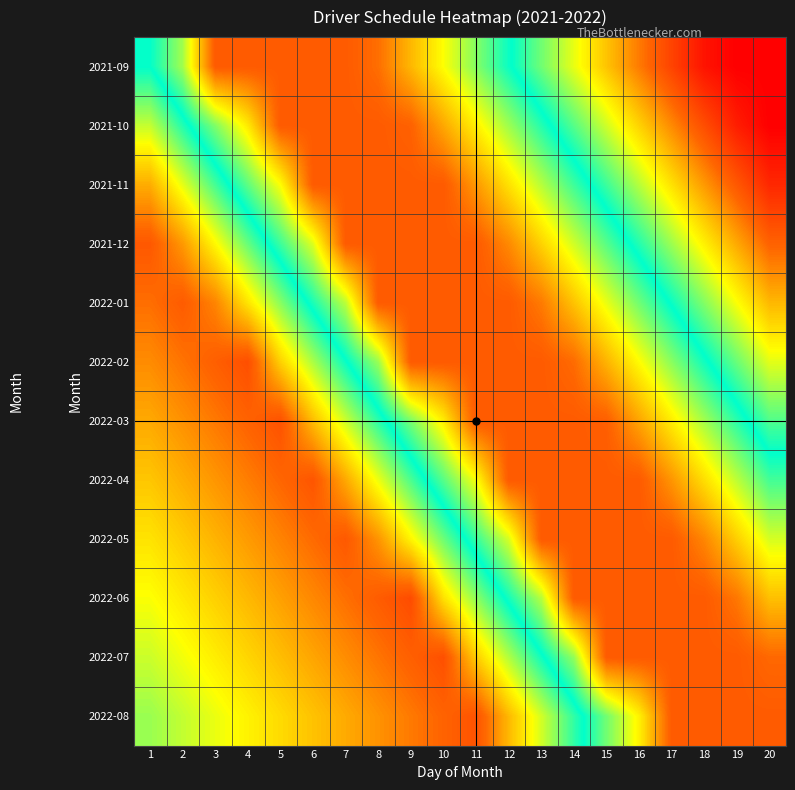

At how many categories does at least one series exceed 0?

20